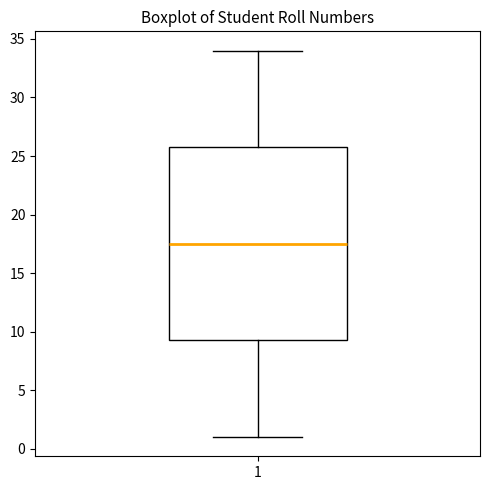

Read this box plot against the y-axis: the position of the median line, the range covered by the box, and the ends of both whiskers. The values are not printed on the chart, so give them approximately, as read against the axis.

median 17.5, box 9.5 to 26.0, whiskers 1.0 to 34.0